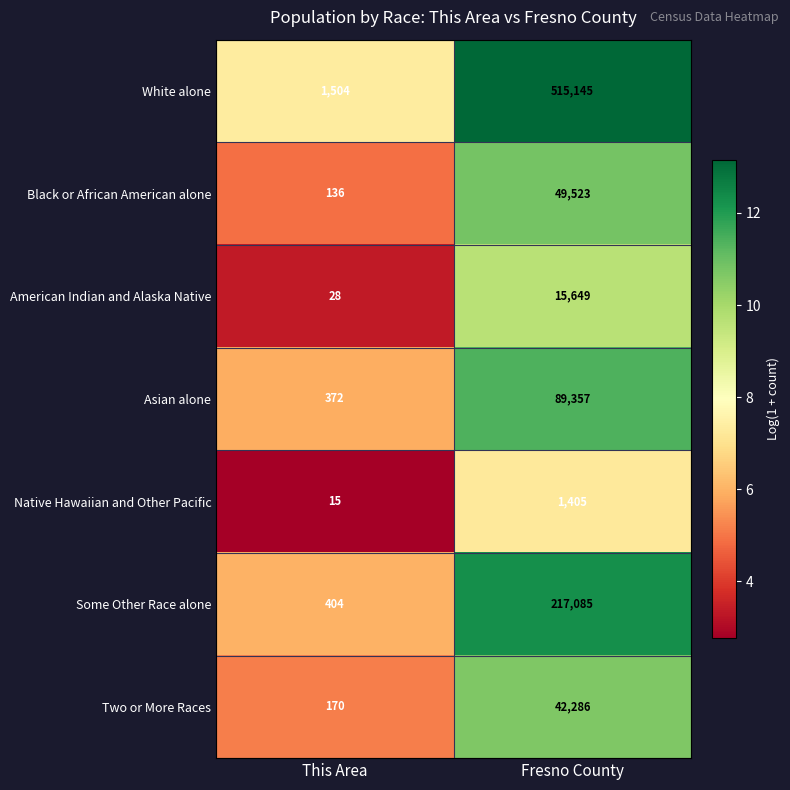

Is it true that White alone equals 1504 at This Area?

True